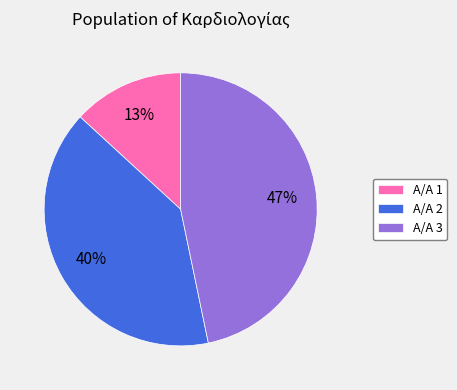

Do Α/Α 1 and Α/Α 2 together represent more than half of the pie?

Yes